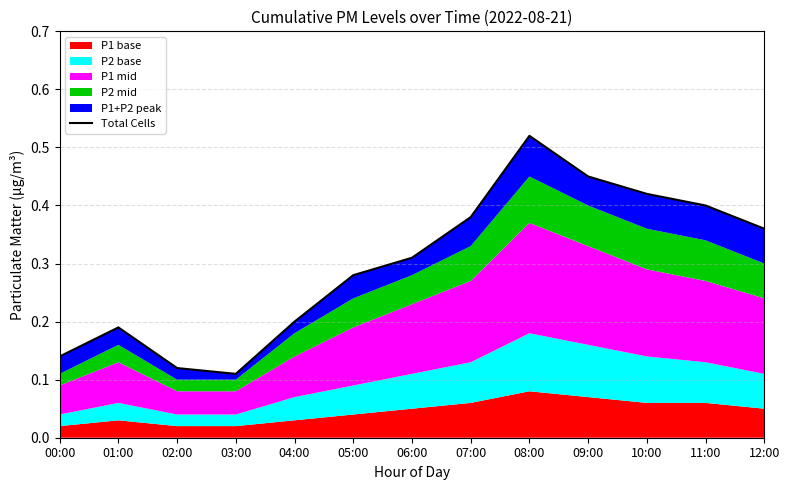

Is it true that the value at 05:00 is 0.3?

True